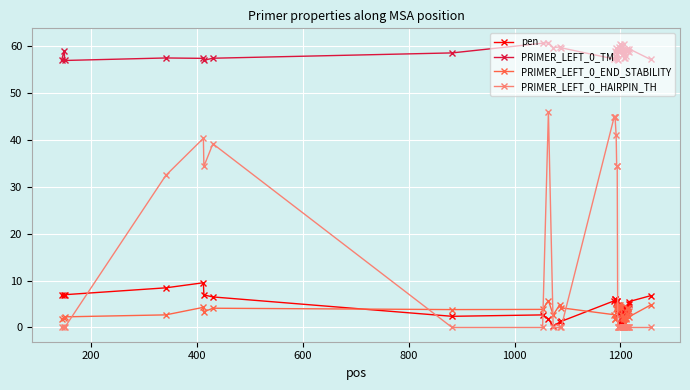

What is the value of the PRIMER_LEFT_0_TM point at the 7th from the left?

57.5